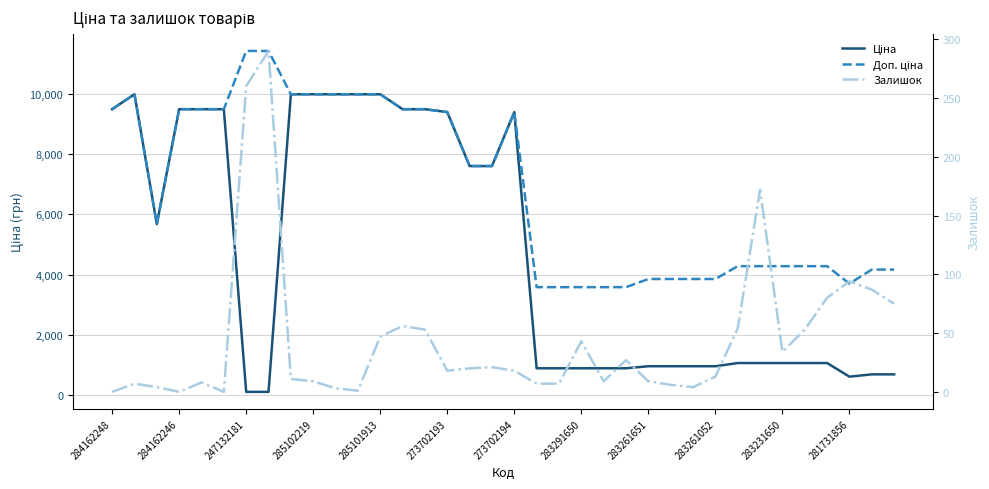

True or false: Залишок has more than 2 points higher than both neighbors.

True